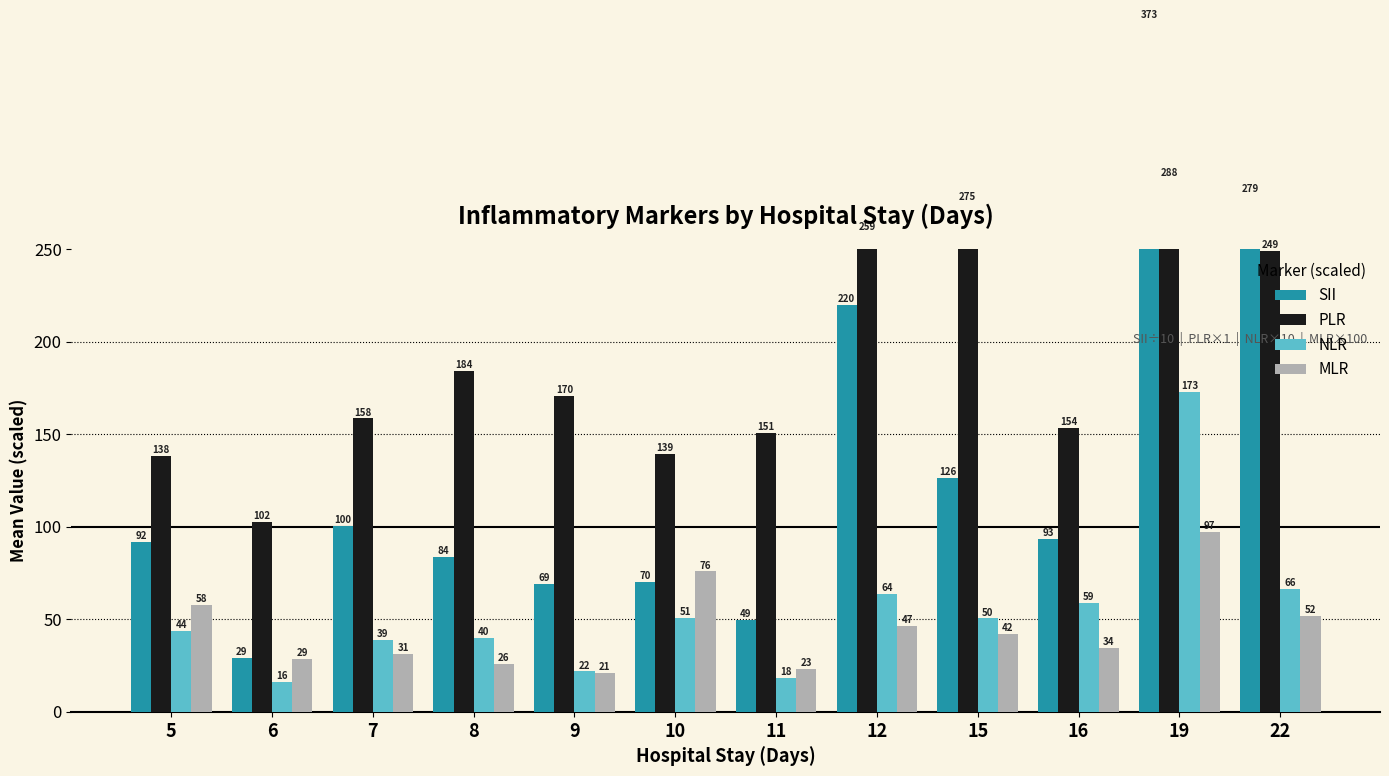

Where does the SII series first go above 93?

7